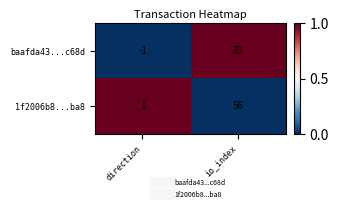

Rank the series by their maximum value, from lowest to highest.

1f2006b8...ba8, baafda43...c68d